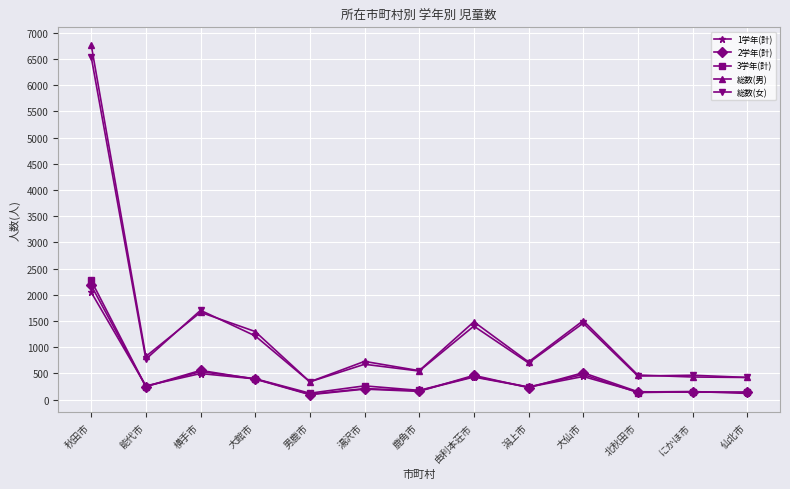

What is the approximate value of 総数(男) at 大仙市?

1506